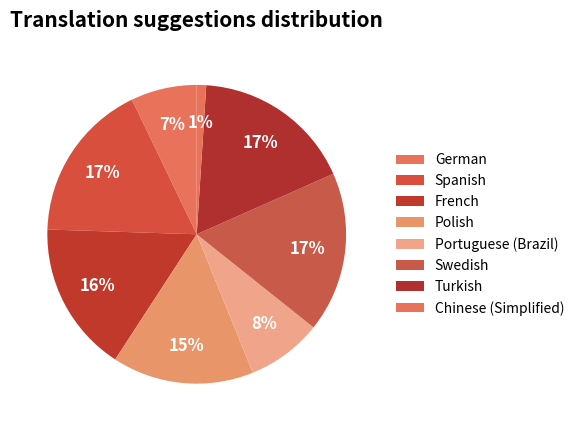

How many segments does this pie chart have?

8